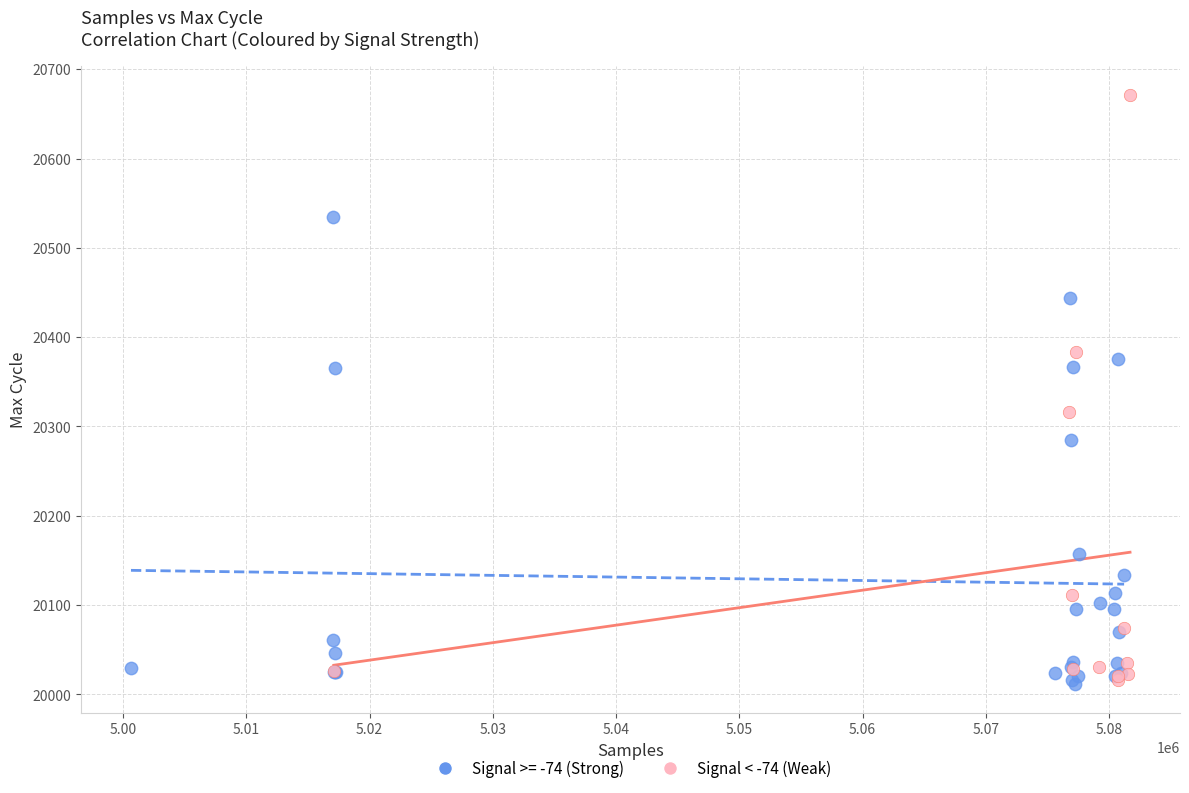

Which series reaches the maximum Y coordinate?

Signal < -74 (Weak)